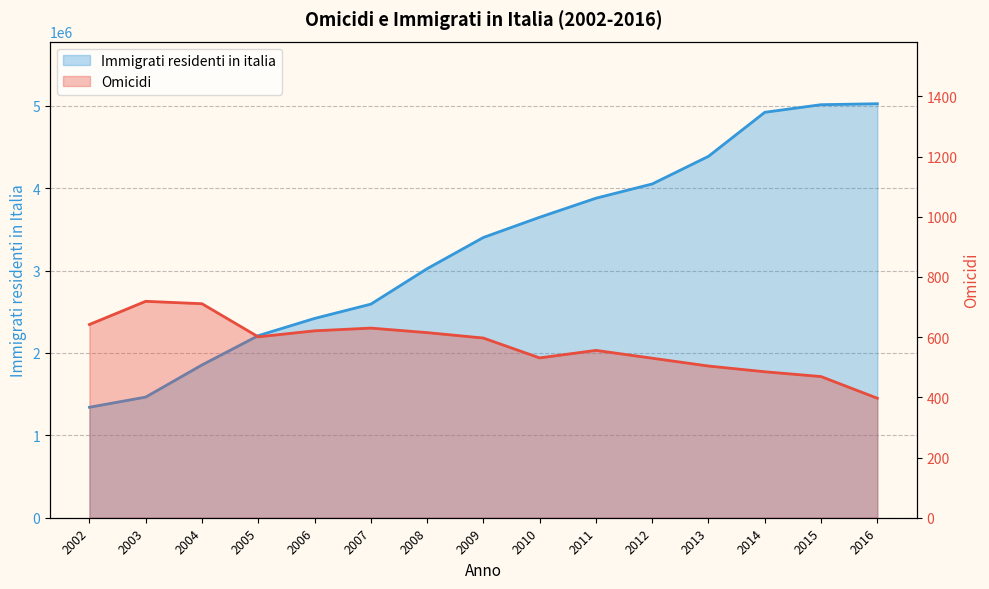

At 2014, list the series in order from smallest to largest.

Omicidi, Immigrati residenti in italia